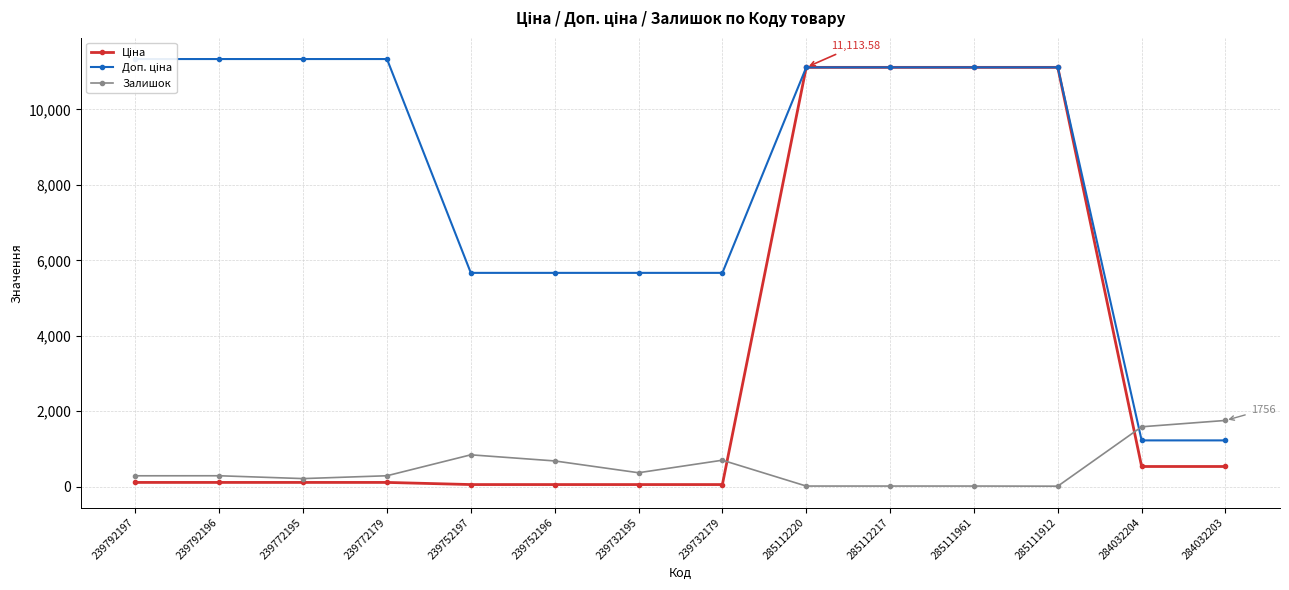

What is the label of the 10th point from the right?

239752197